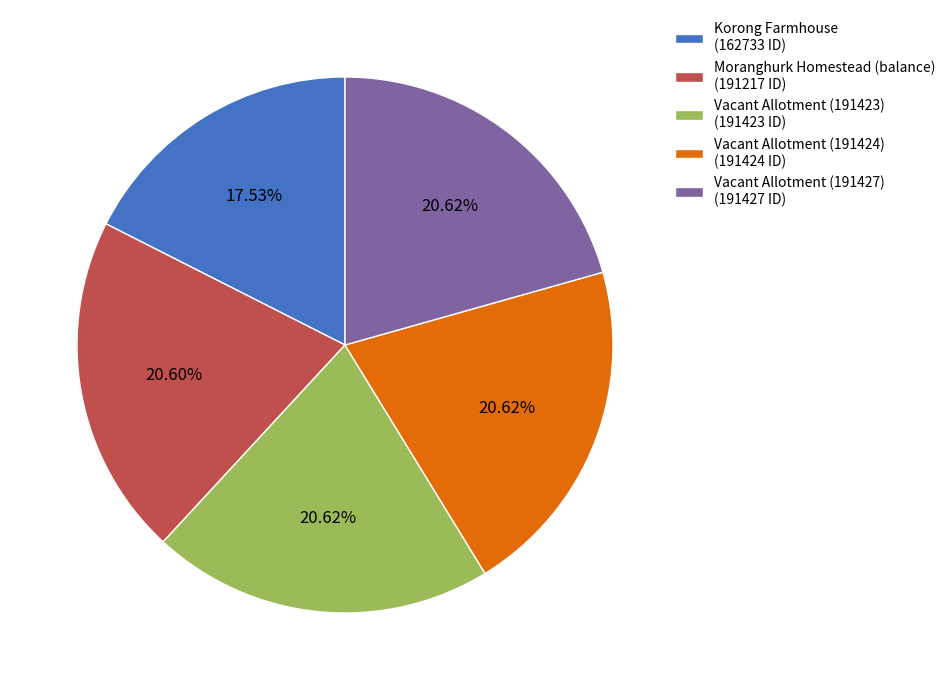

To the nearest percent, what is the average slice percentage?

20%